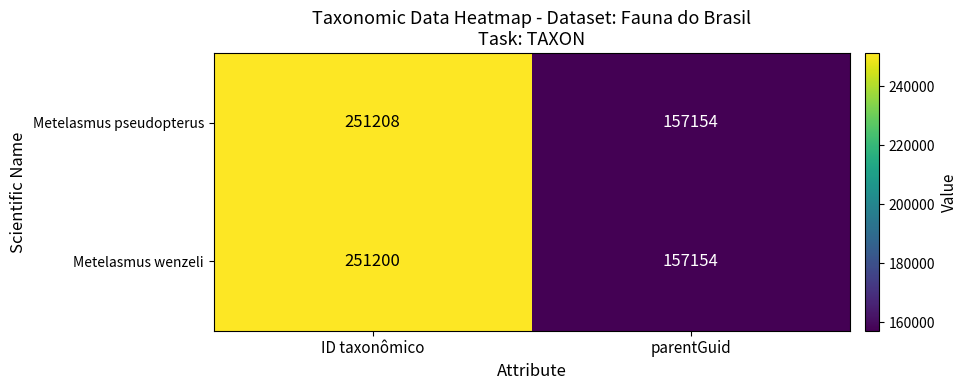

What is the sum of all Metelasmus wenzeli values?

408354